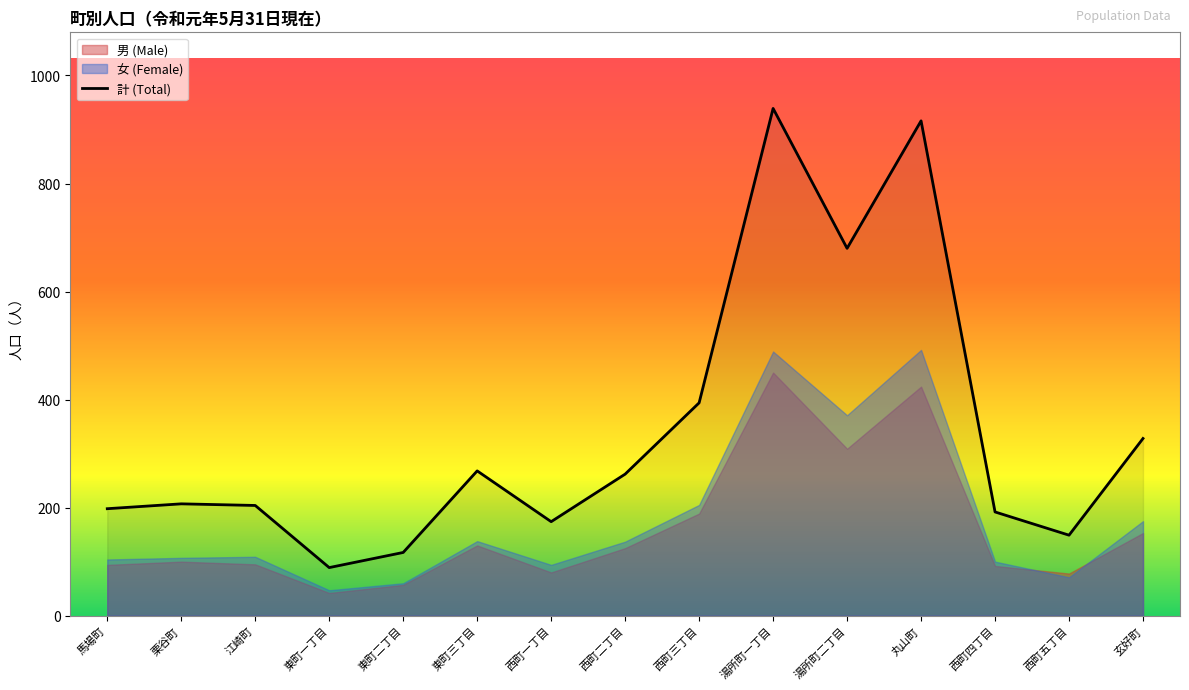

Reading left to right, transcribe all the data shown in this chart.

馬場町=198	栗谷町=207	江崎町=204	東町一丁目=89	東町二丁目=117	東町三丁目=268	西町一丁目=174	西町二丁目=262	西町三丁目=394	湯所町一丁目=939	湯所町二丁目=680	丸山町=916	西町四丁目=192	西町五丁目=149	玄好町=328